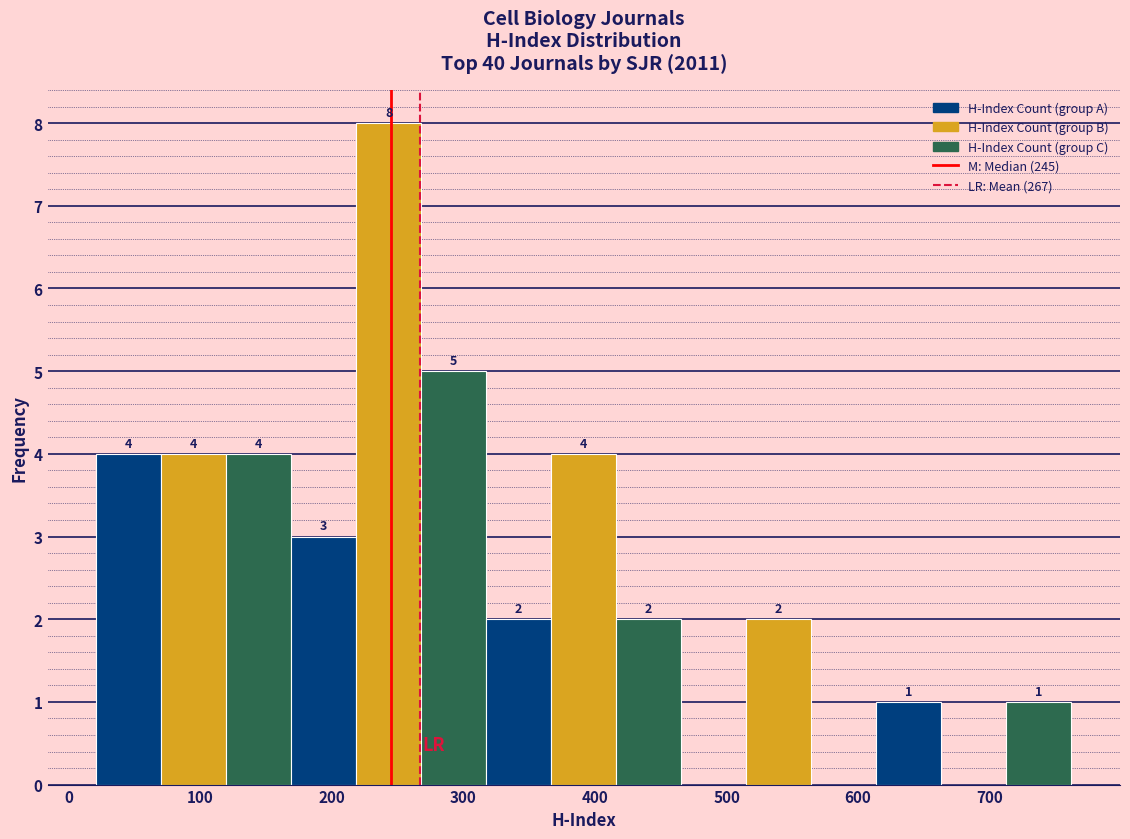

Over which range of the x-axis is the bar tallest?

220 to 270